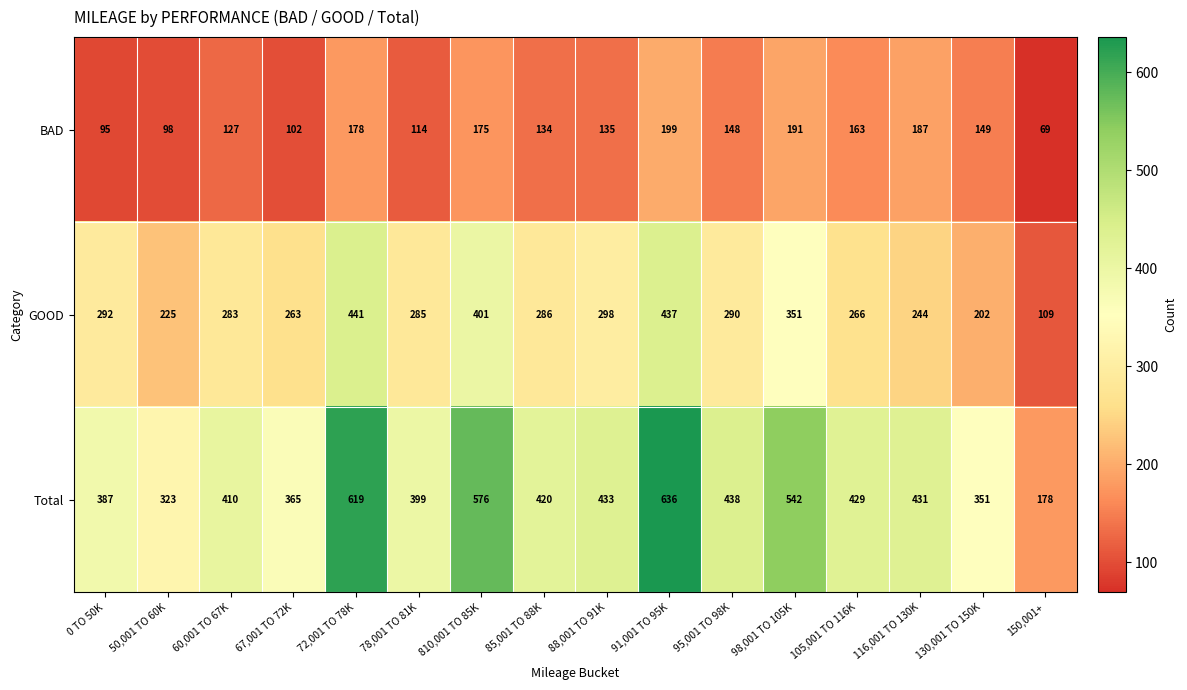

At 50,001 TO 60K, list the series in order from smallest to largest.

BAD, GOOD, Total